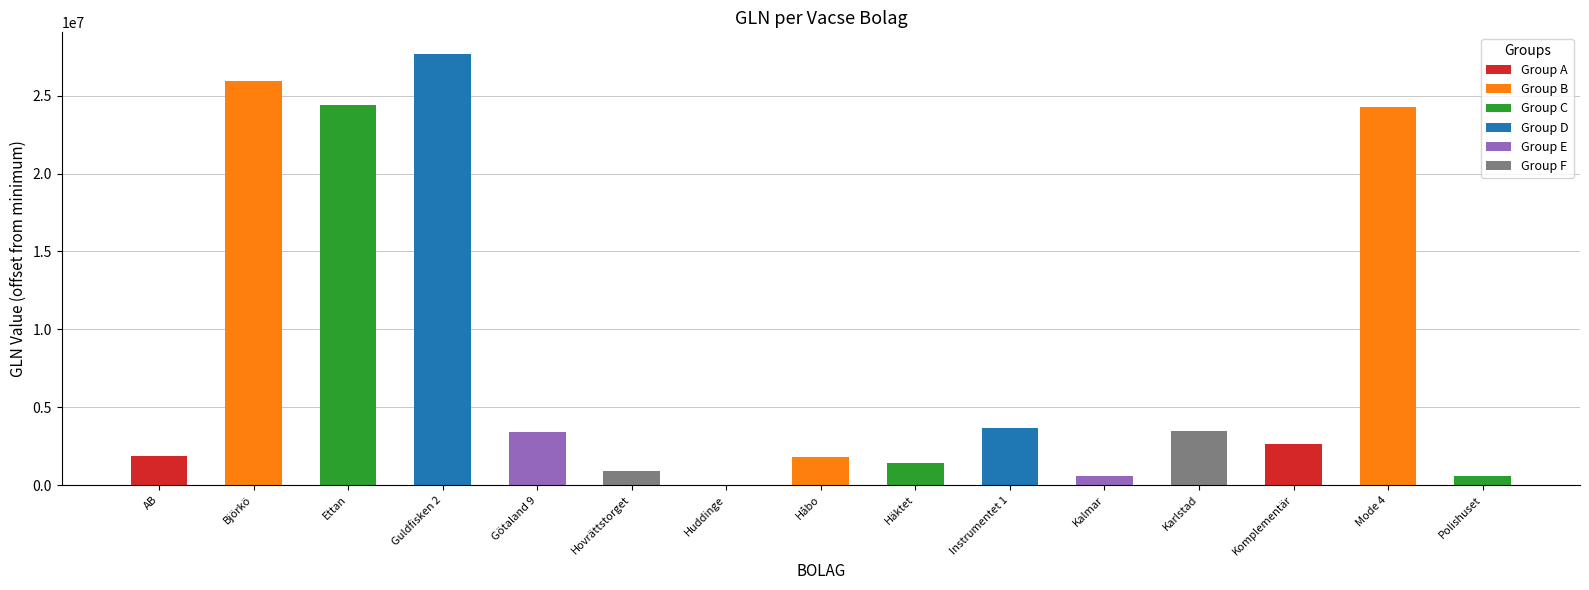

Where is the data nearest to the value 13838582?

Instrumentet 1